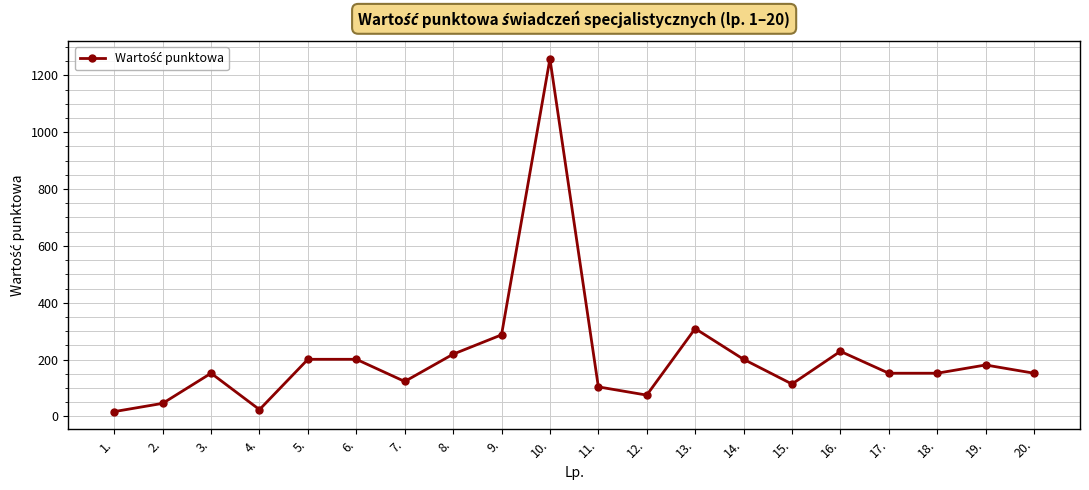

What position from the left is 14.?

14